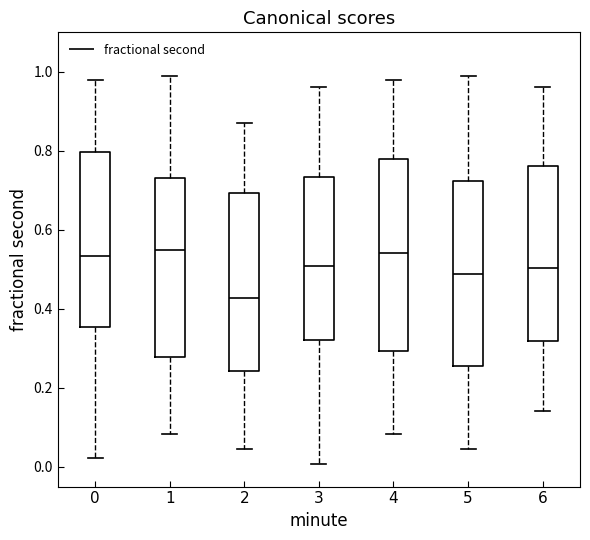

Which box's median line is the lowest?

2